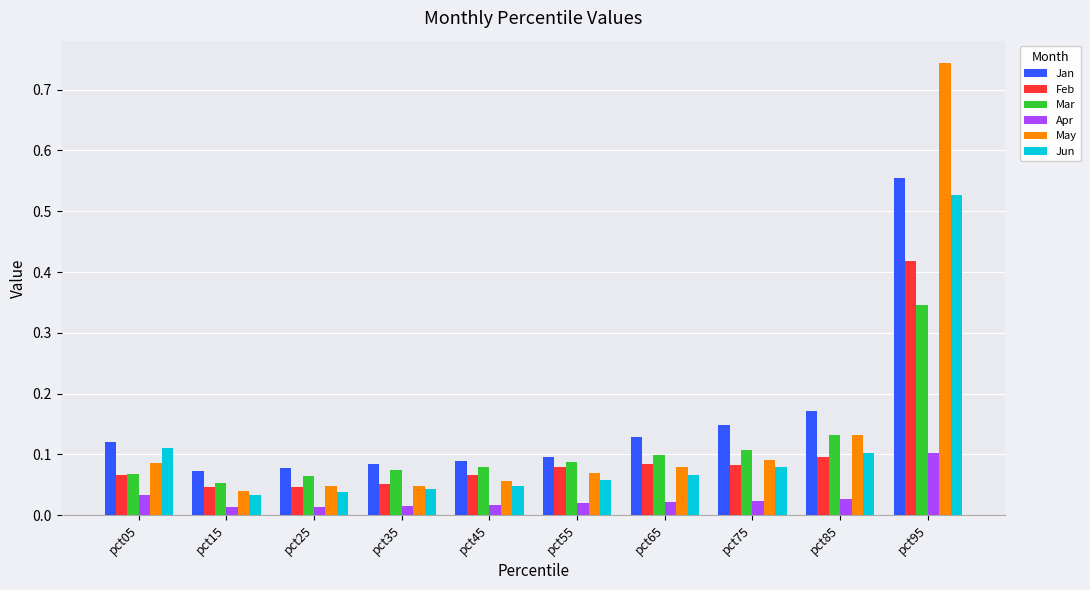

Count the Feb values in the range 0 to 1.

10